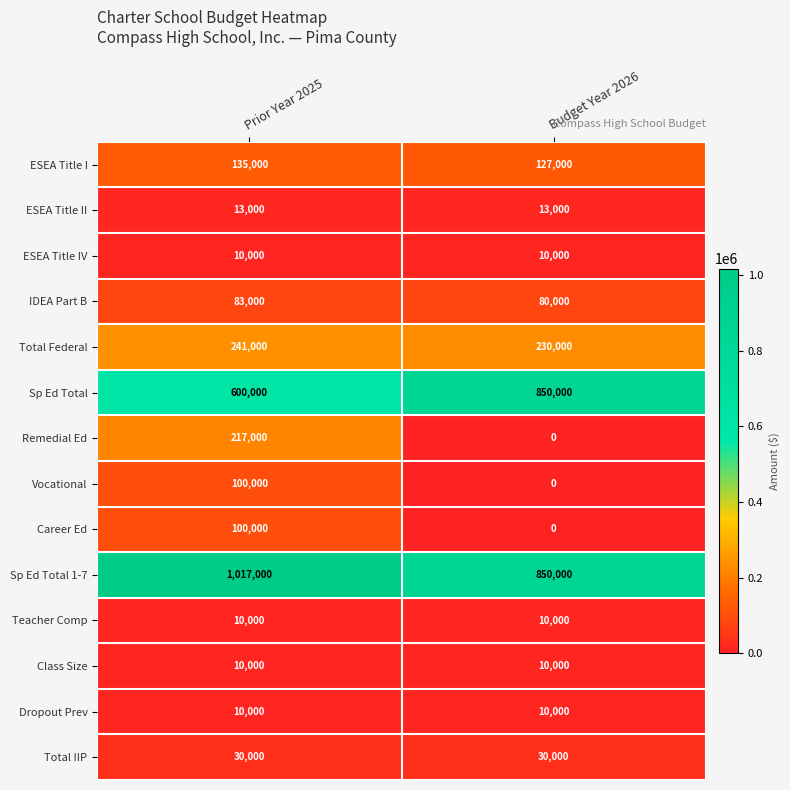

What value does the IDEA Part B series have at Prior Year 2025, to the nearest 50?

83000